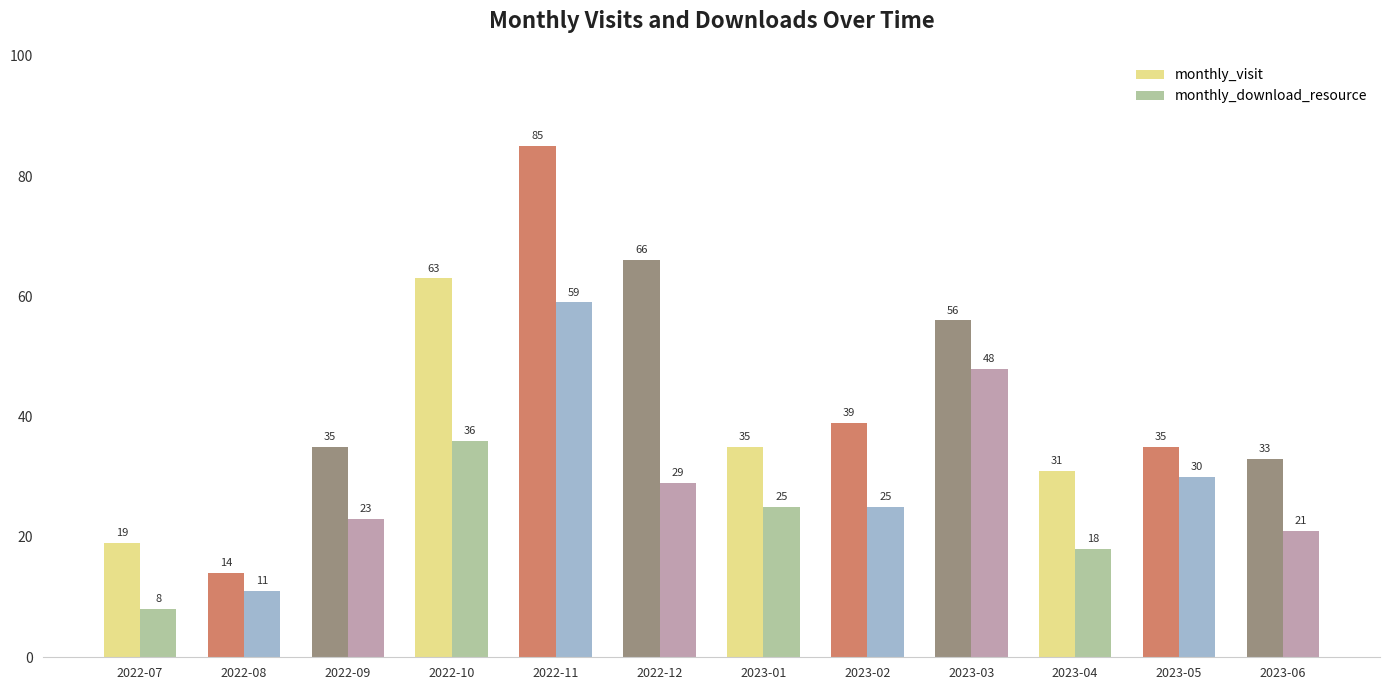

How many bars are there in total?

24